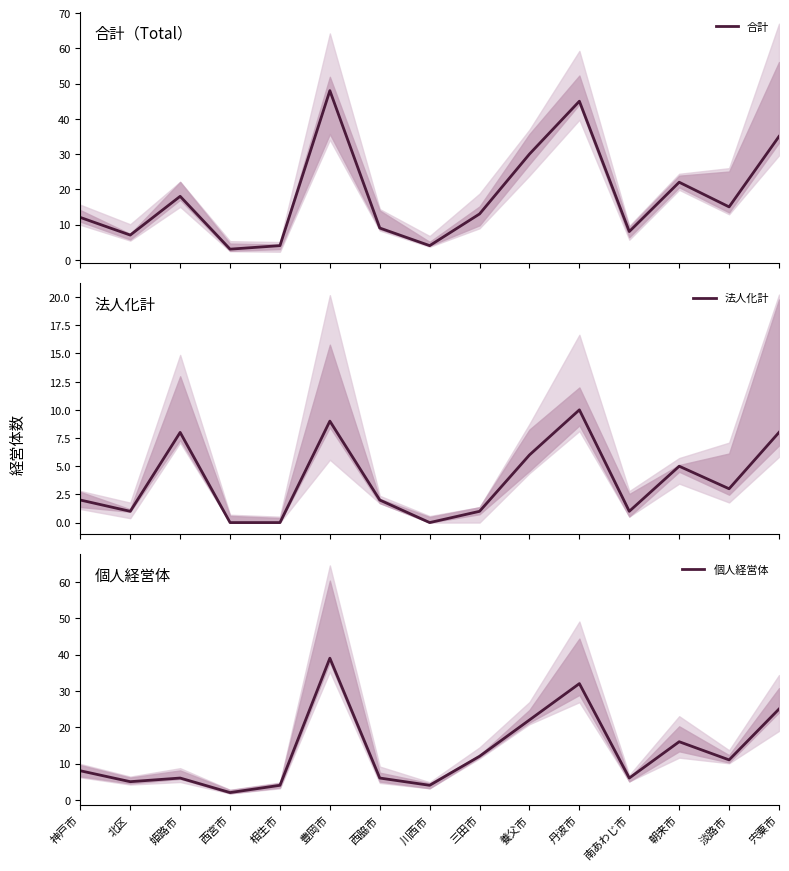

What is the difference between the second highest and second lowest values in the 合計 series?

41